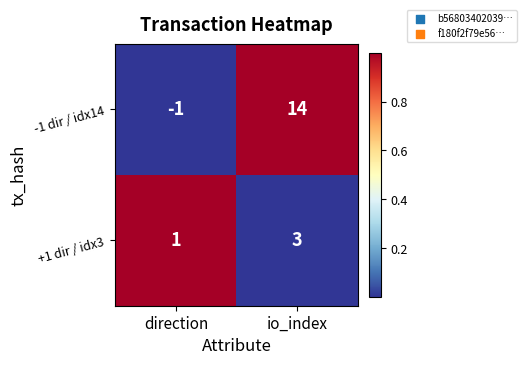

Reading right to left, extract all data points from this chart.

-1 dir / idx14: 14	-1
+1 dir / idx3: 3	1